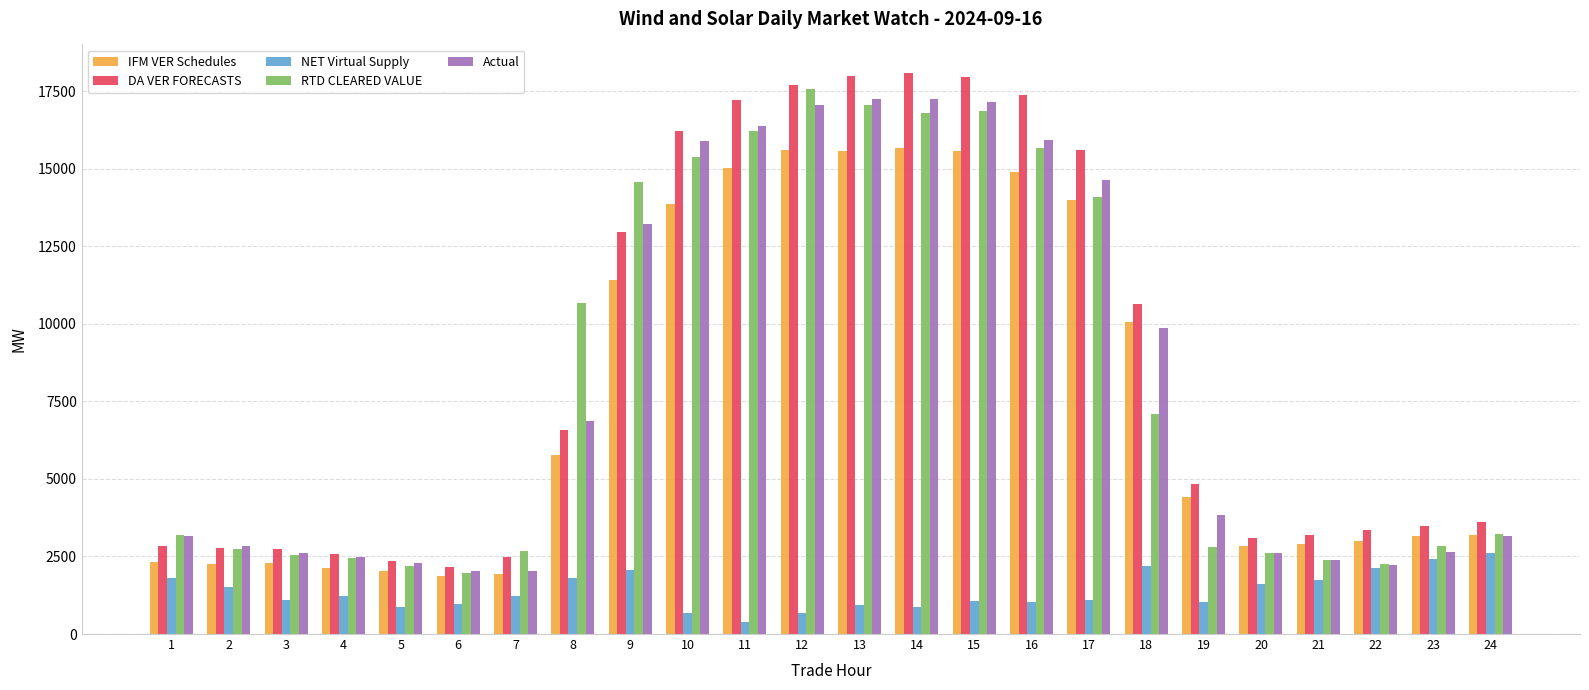

Between 3 and 16, which series saw the biggest shift?

DA VER FORECASTS